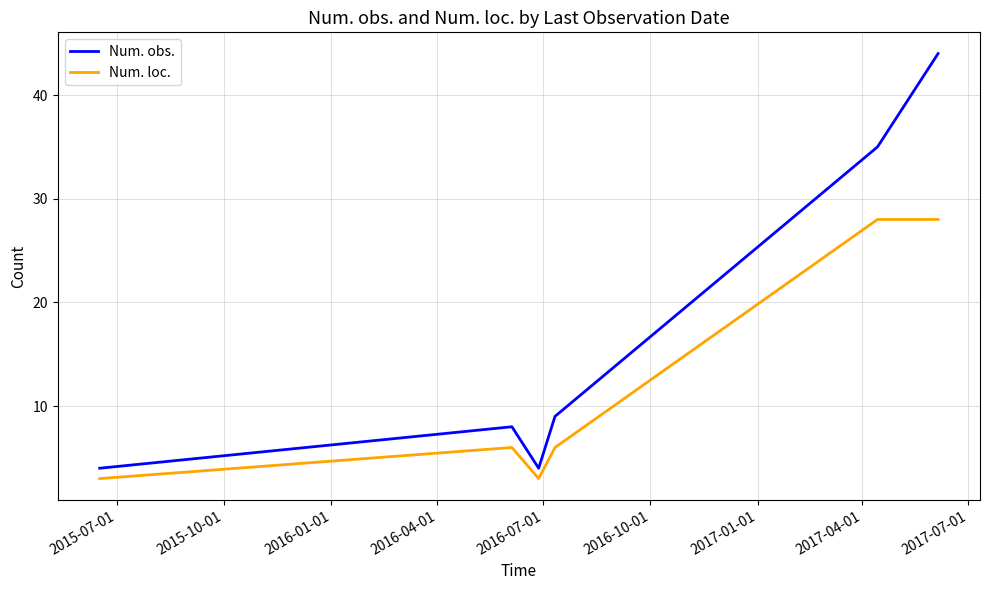

What is the highest value of the Num. obs. series?

44